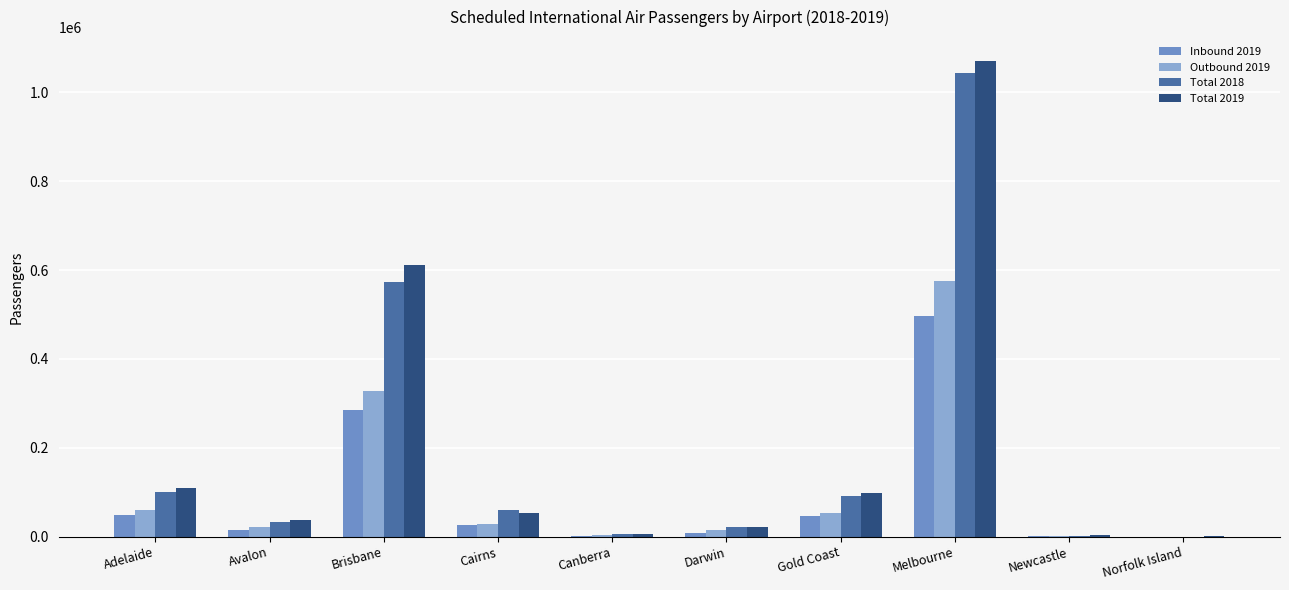

What value does the Total 2018 series have at Melbourne?

1044794